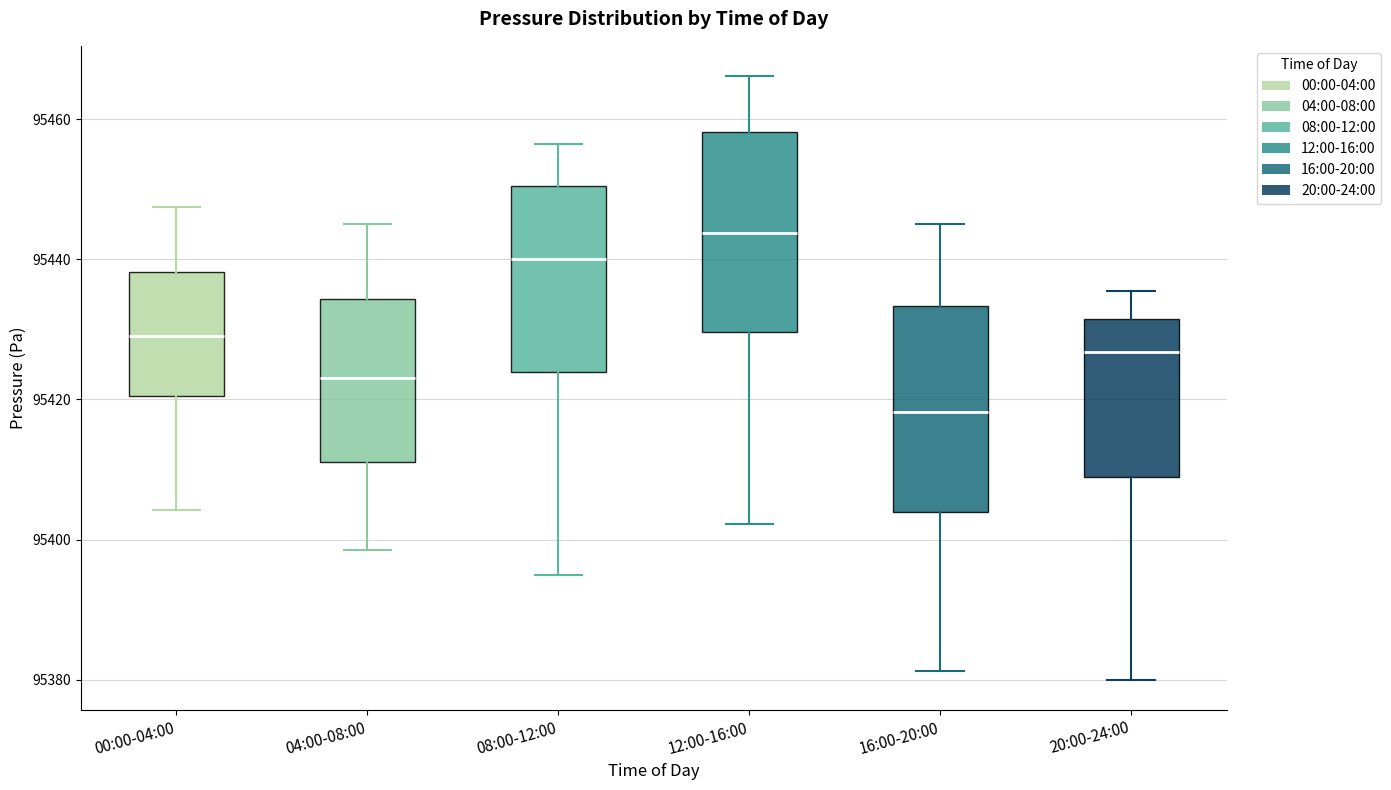

Reading left to right, read every box against the y-axis: the position of its median line, the range the box covers, and the ends of its whiskers. The values are not printed on the chart, so give them approximately, as read against the axis.

00:00-04:00: median 95430, box 95420 to 95438, whiskers 95404 to 95448
04:00-08:00: median 95424, box 95412 to 95434, whiskers 95398 to 95446
08:00-12:00: median 95440, box 95424 to 95450, whiskers 95396 to 95456
12:00-16:00: median 95444, box 95430 to 95458, whiskers 95402 to 95466
16:00-20:00: median 95418, box 95404 to 95434, whiskers 95382 to 95446
20:00-24:00: median 95426, box 95408 to 95432, whiskers 95380 to 95436